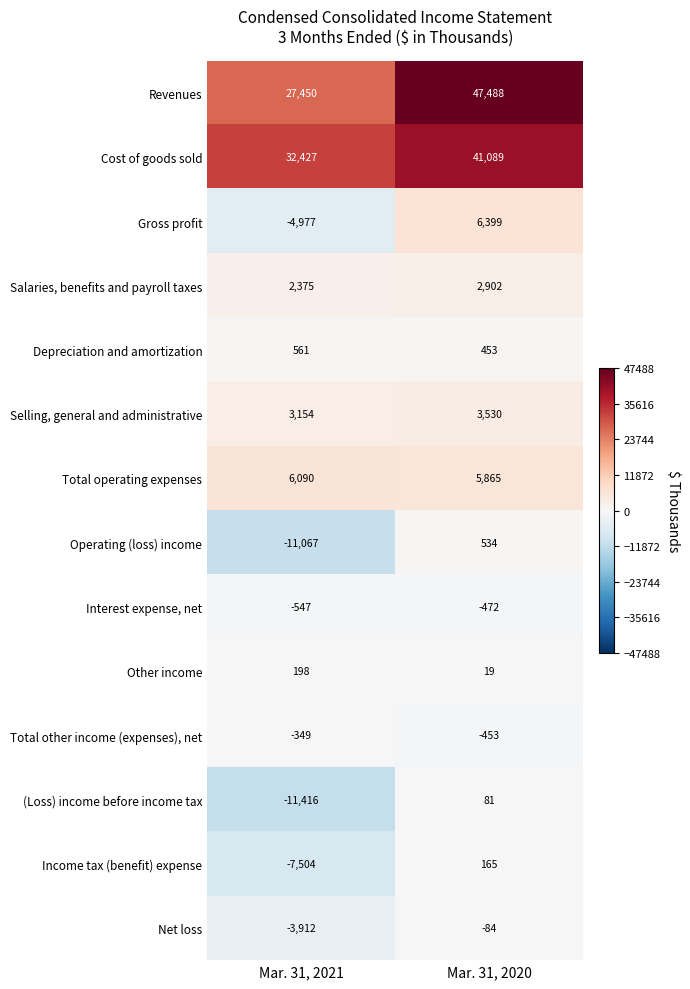

Reading left to right, transcribe all the data shown in this chart.

Revenues: 27450	47488
Cost of goods sold: 32427	41089
Gross profit: -4977	6399
Salaries, benefits and payroll taxes: 2375	2902
Depreciation and amortization: 561	453
Selling, general and administrative: 3154	3530
Total operating expenses: 6090	5865
Operating (loss) income: -11067	534
Interest expense, net: -547	-472
Other income: 198	19
Total other income (expenses), net: -349	-453
(Loss) income before income tax: -11416	81
Income tax (benefit) expense: -7504	165
Net loss: -3912	-84